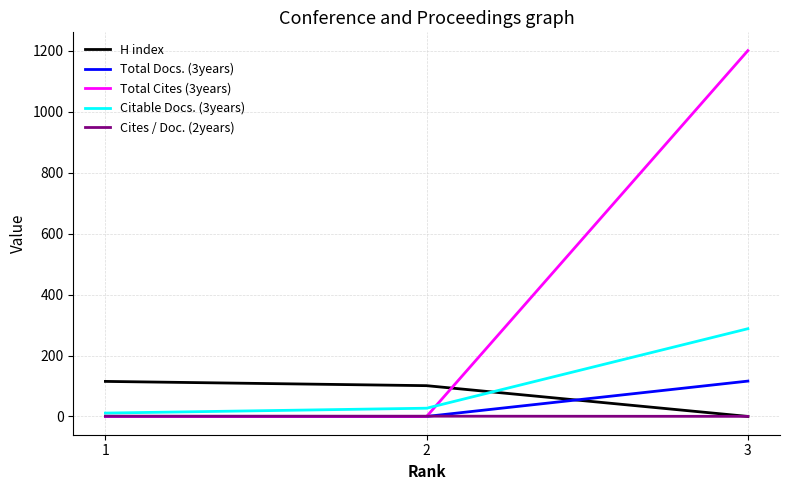

Which series has the widest spread of values?

Total Cites (3years)